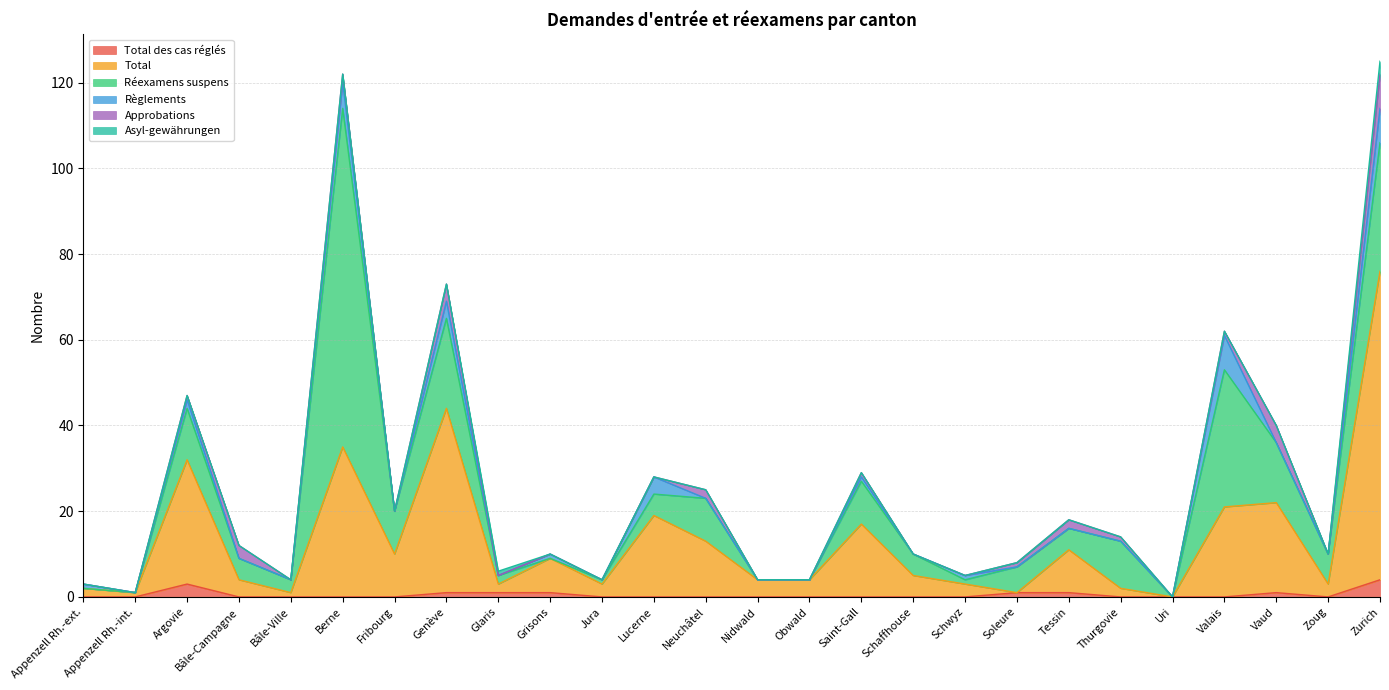

At which category does Approbations reach its first local valley?

Bâle-Ville